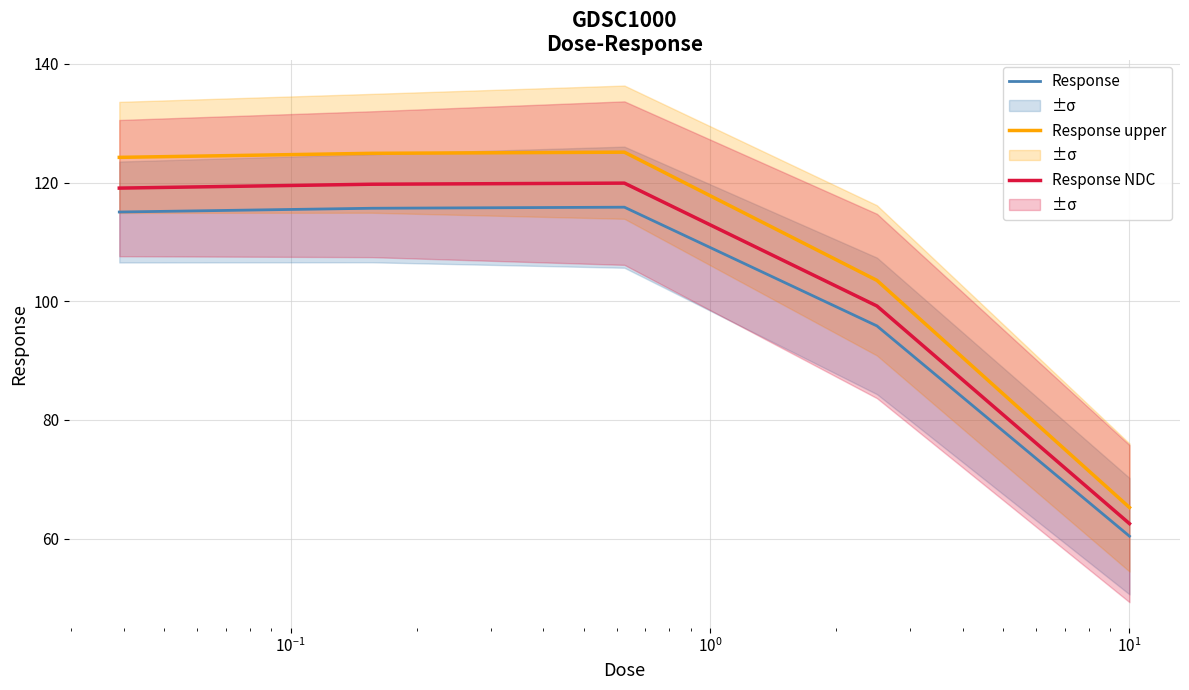

What is the lowest value of the Response upper series?

65.3